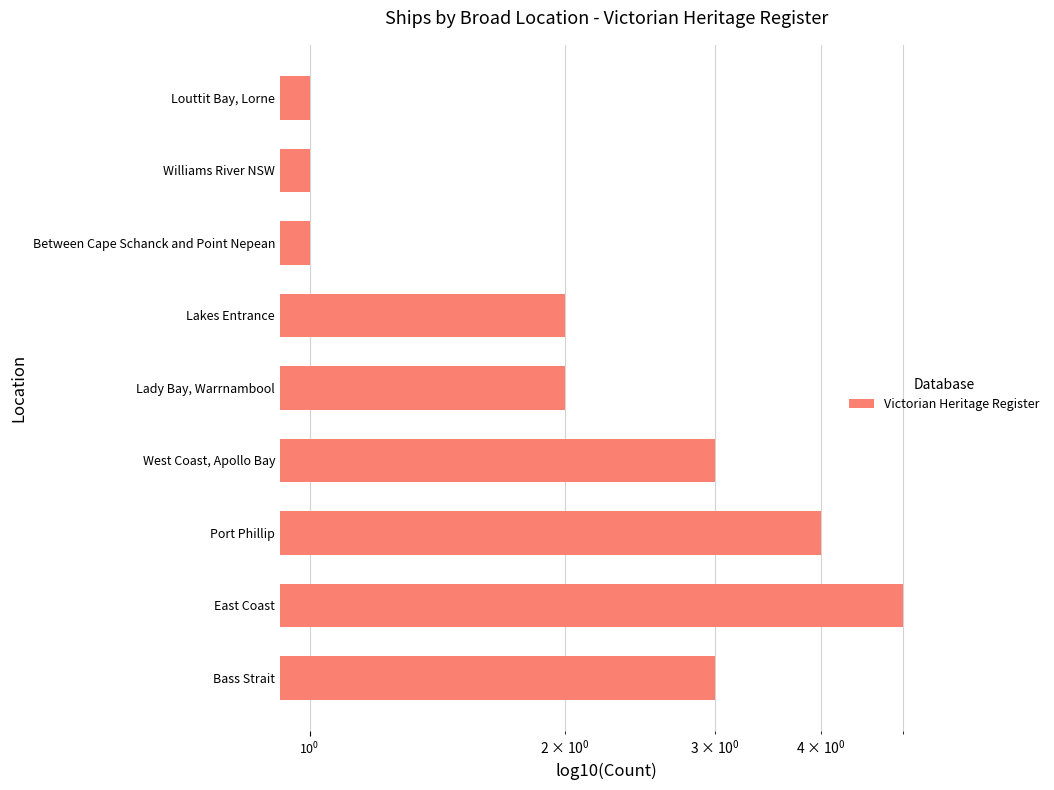

Reading right to left, extract all data points from this chart.

1	1	1	2	2	3	4	5	3